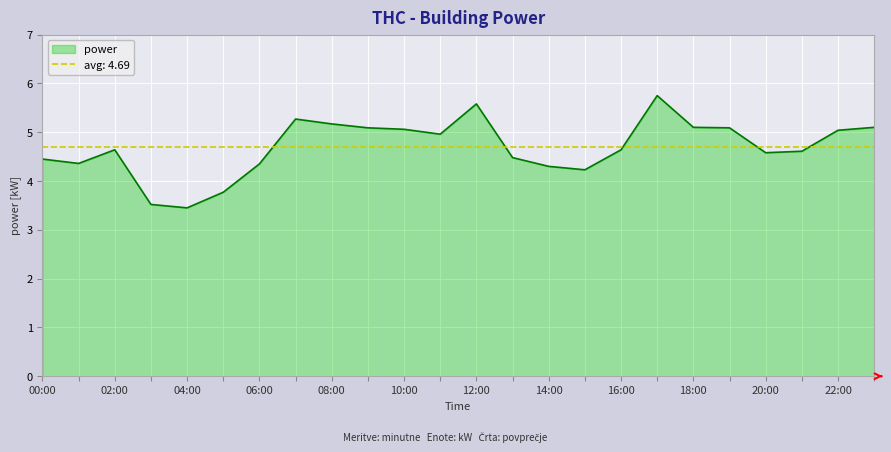

What is the maximum value for power?

5.8